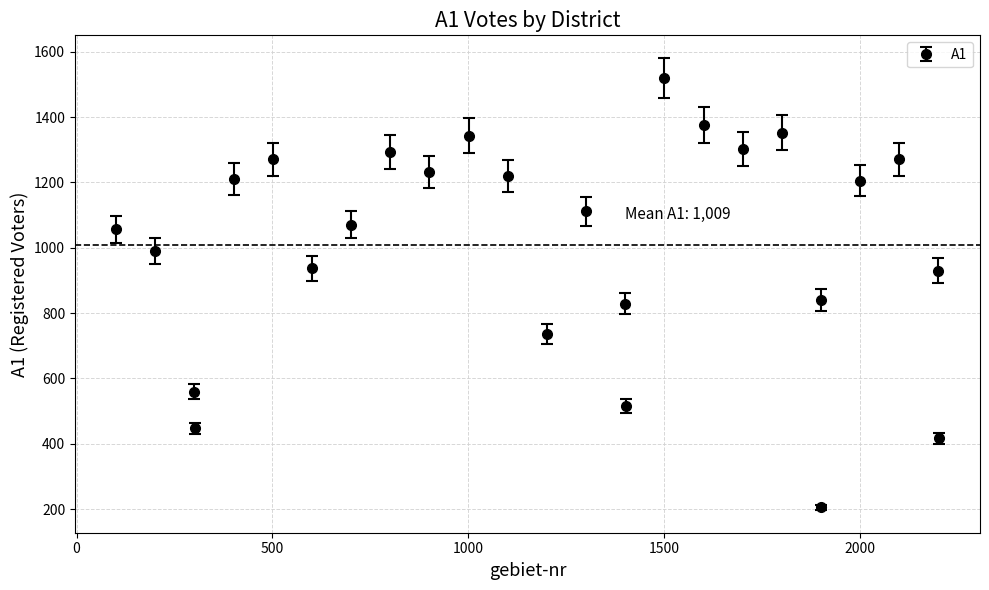

What is the greatest value displayed?

1520